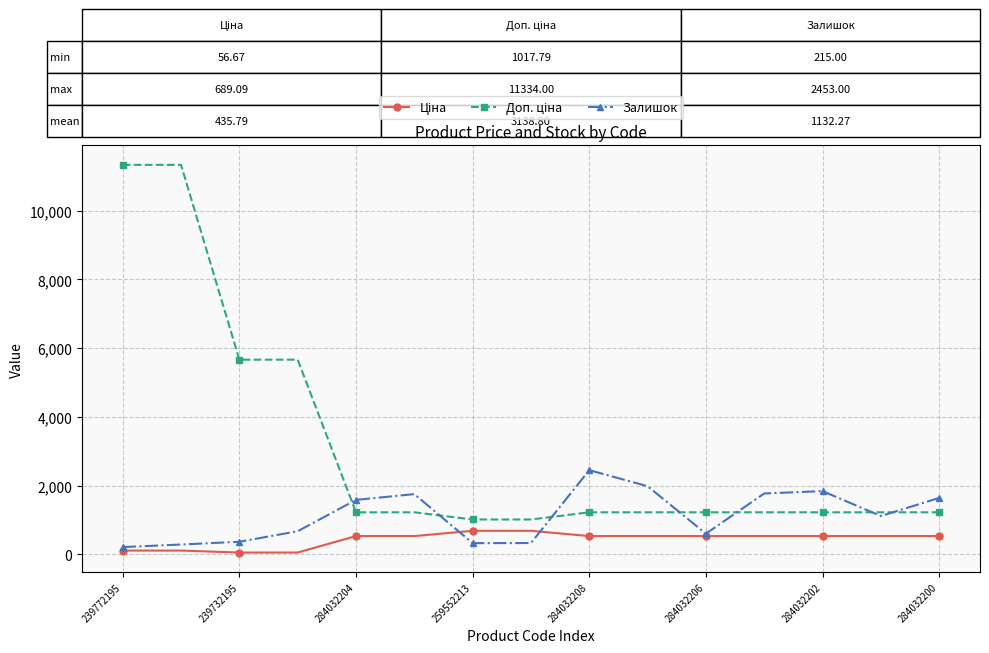

True or false: Залишок has more than 1 points higher than both neighbors.

True